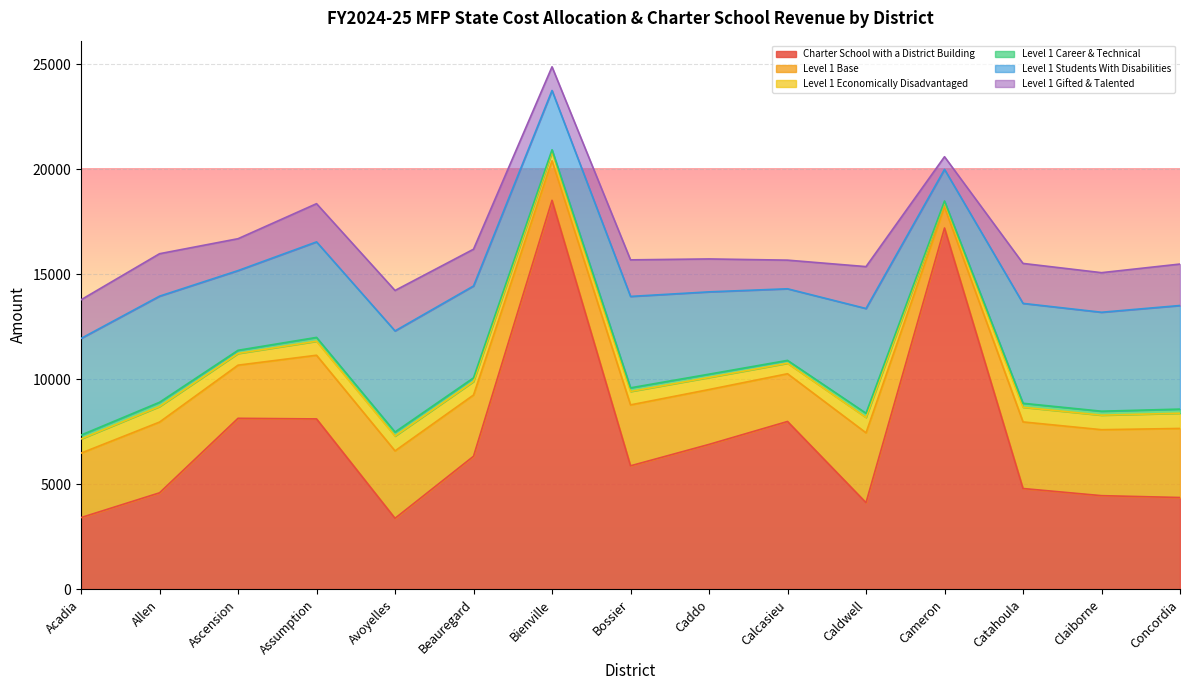

What is the sum of the Level 1 Students With Disabilities values at Bienville and Acadia?

7419.0